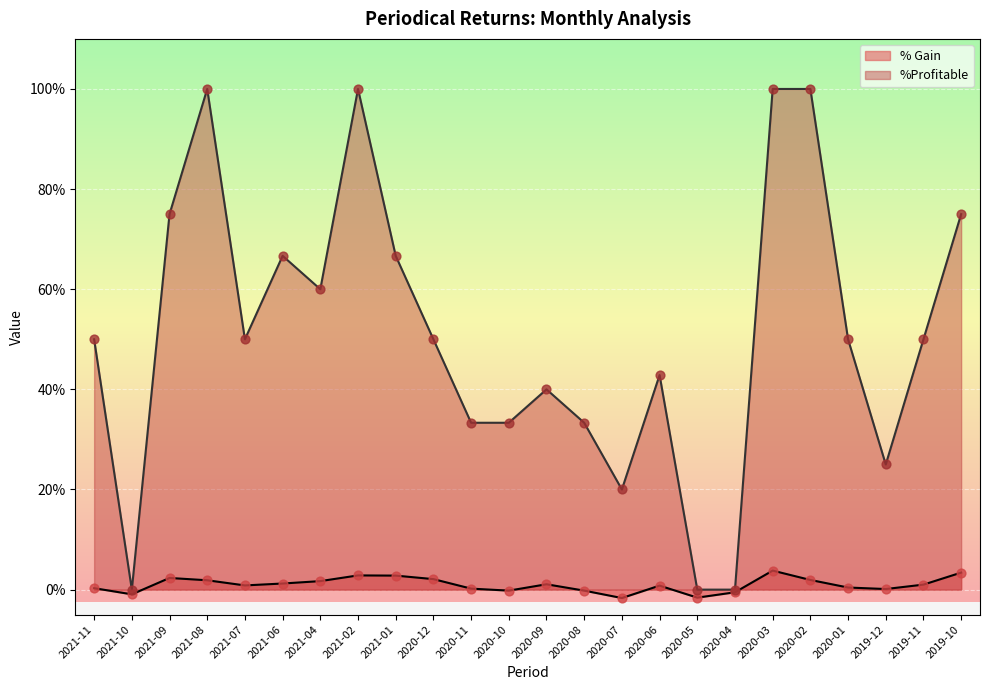

At how many categories does at least one series exceed 0?

21